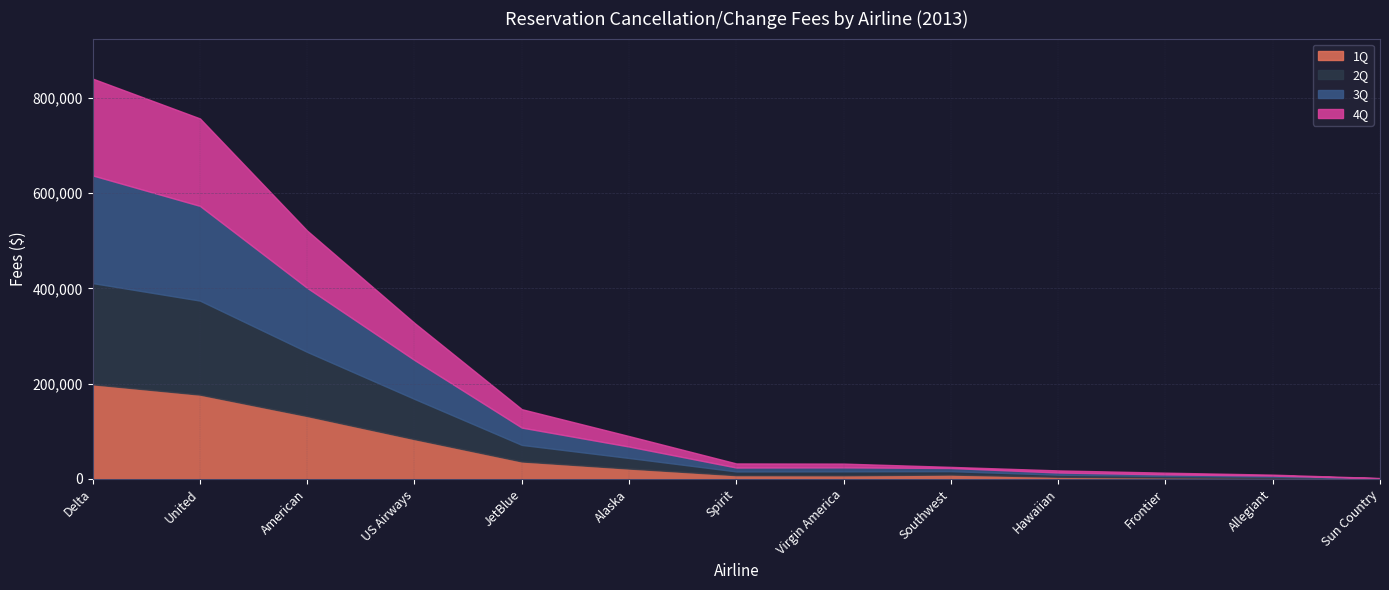

How many interior local peaks does the 2Q series have?

1